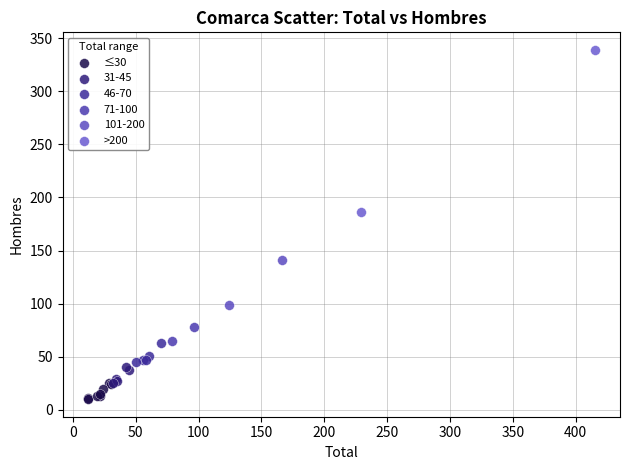

Which series contains the lowest Y value?

≤30